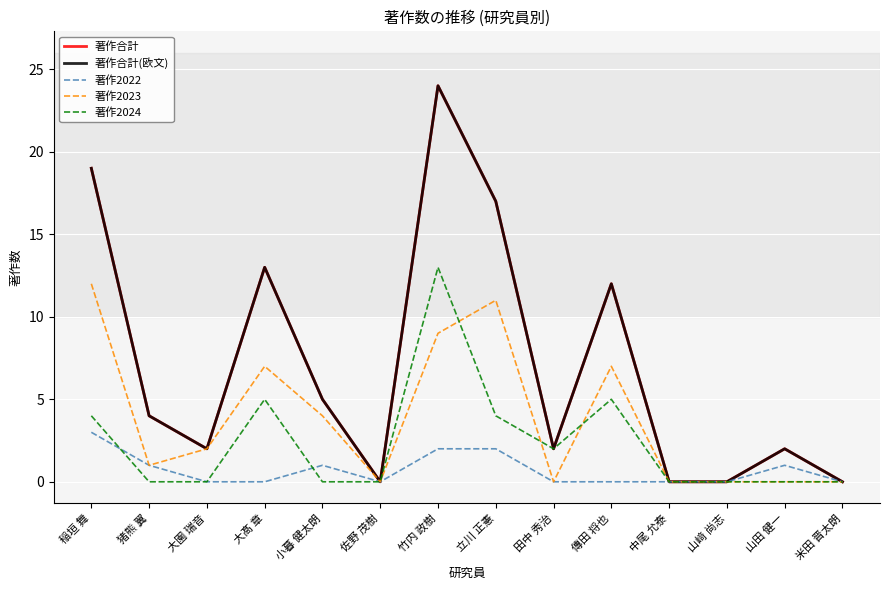

Is this an area chart (filled region under the line)?

No